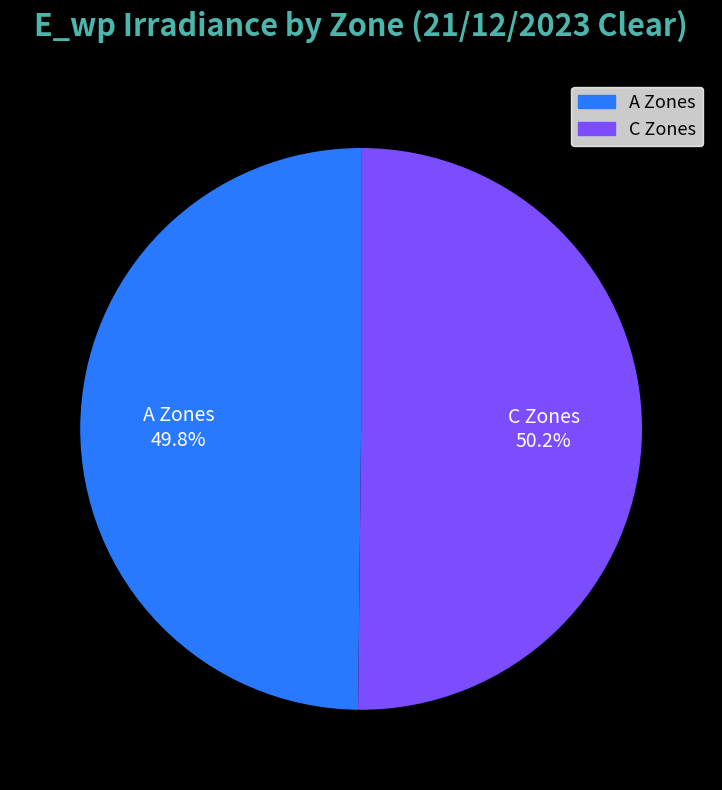

Approximately how many times larger is the value at A Zones compared to C Zones?

1.0